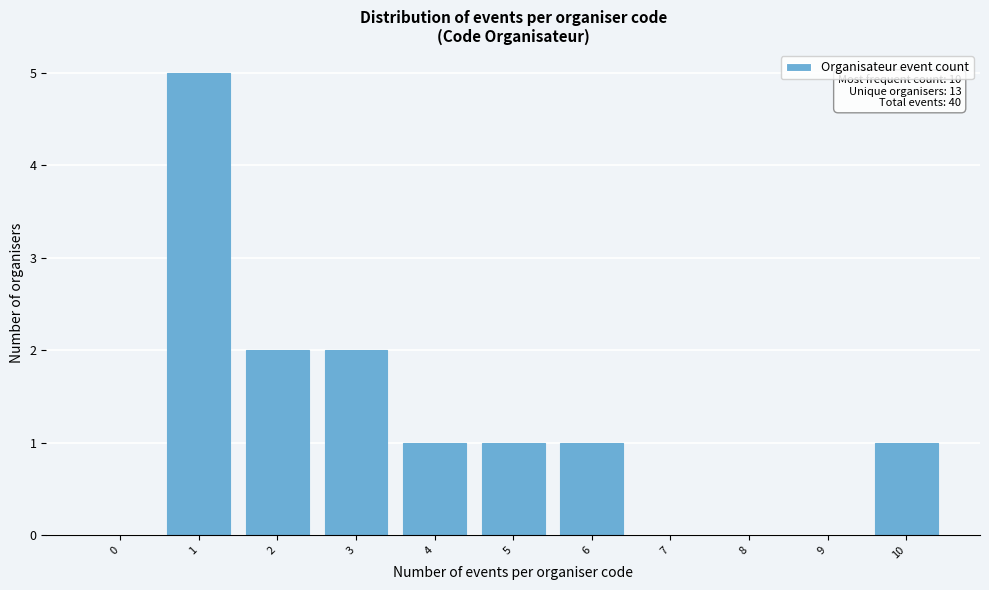

Reading left to right, what are all the values shown in this chart?

0=0	1=5	2=2	3=2	4=1	5=1	6=1	7=0	8=0	9=0	10=1